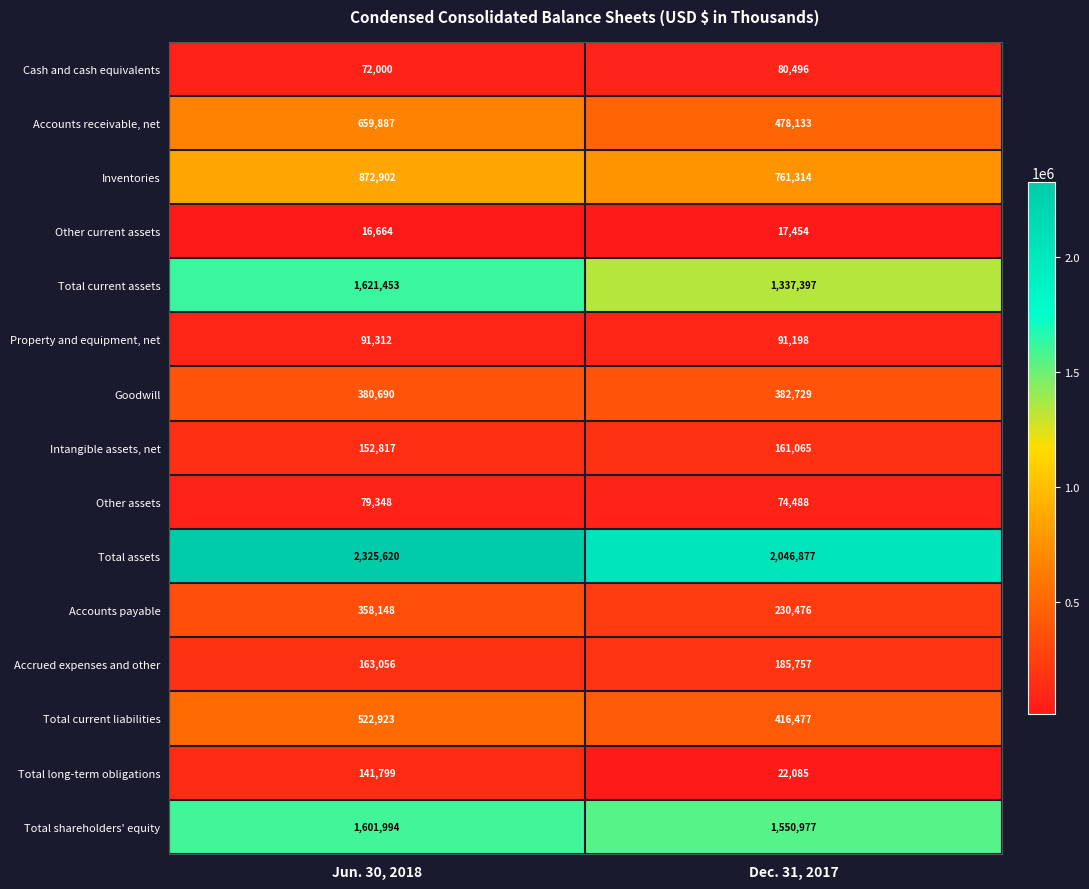

What is the total value across all series at Dec. 31, 2017?

7836923